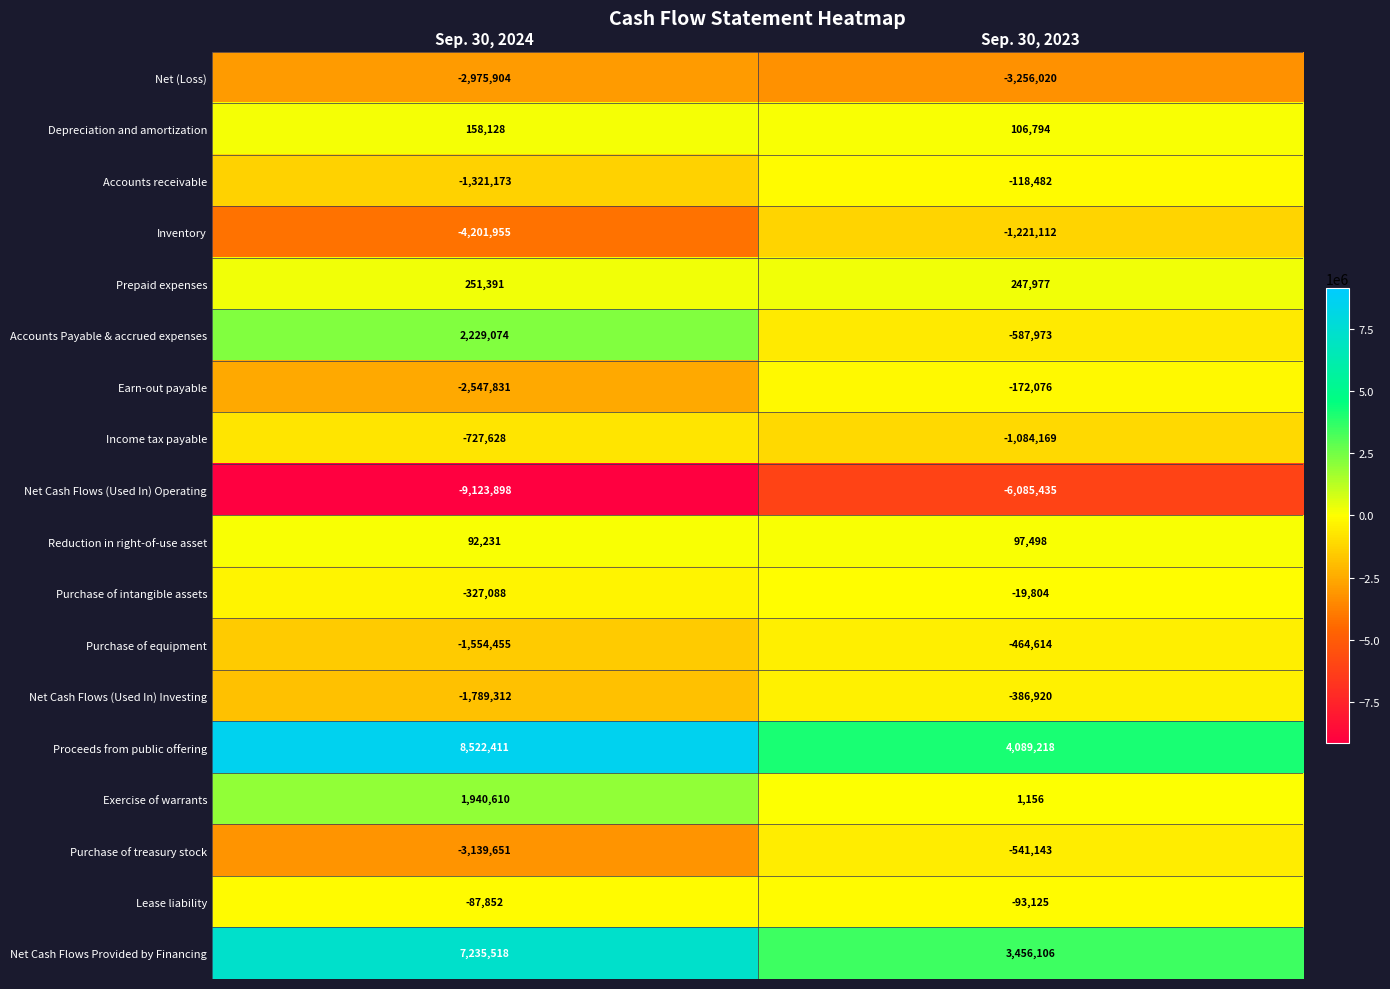

What is the sum of the Net Cash Flows (Used In) Operating values at Sep. 30, 2024 and Sep. 30, 2023?

-15209333